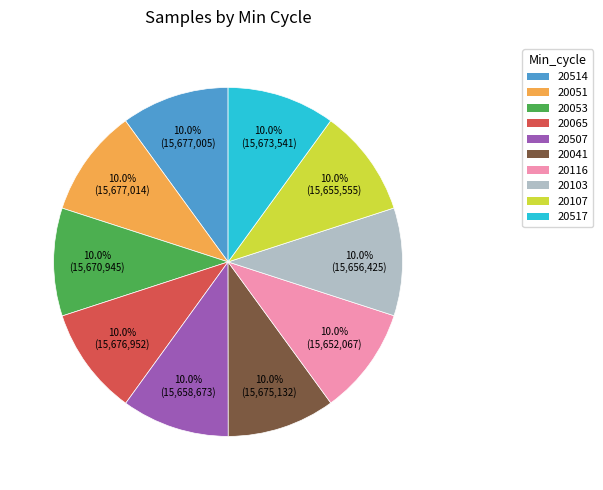

To the nearest percent, what is the average slice percentage?

10%